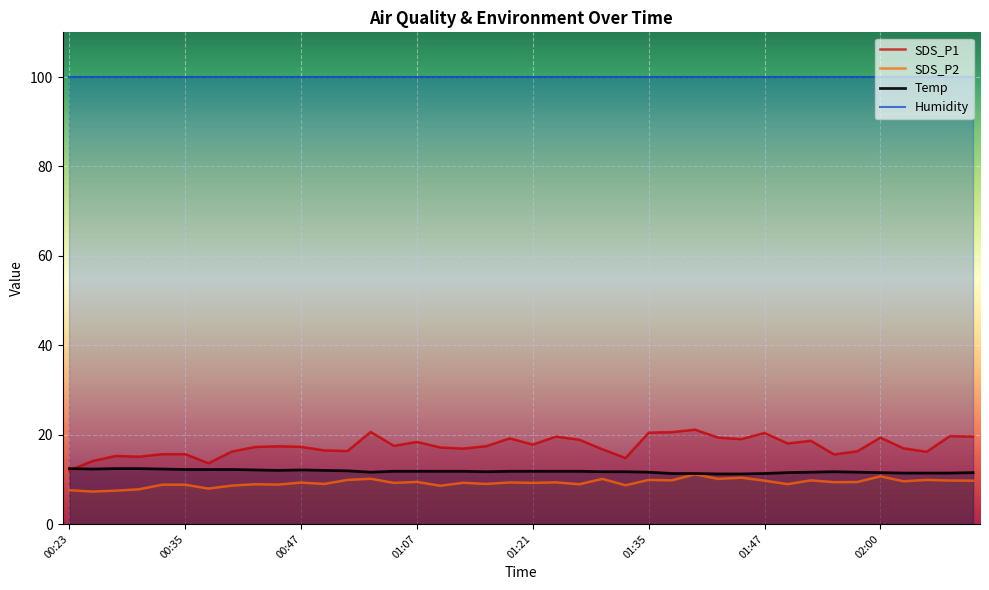

Is it true that SDS_P2 equals 1.8 at 01:07?

False